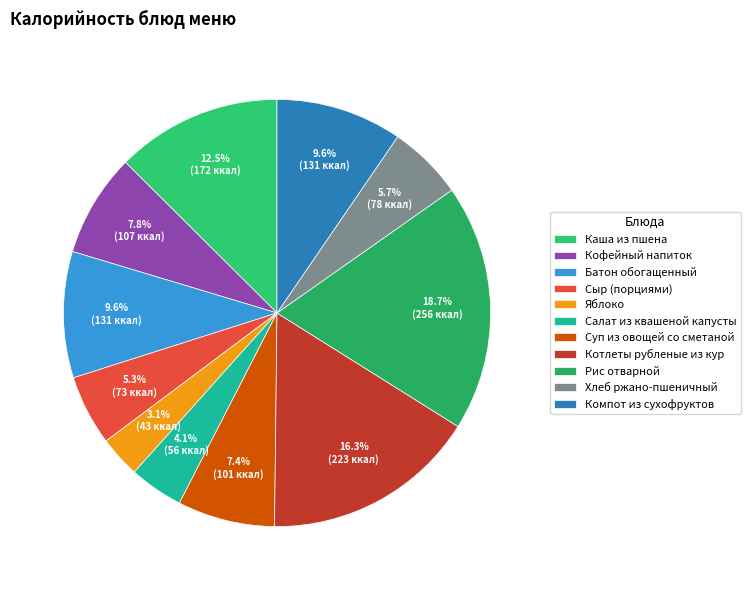

What percentage is the Салат из квашеной капусты slice, to the nearest percent?

4%